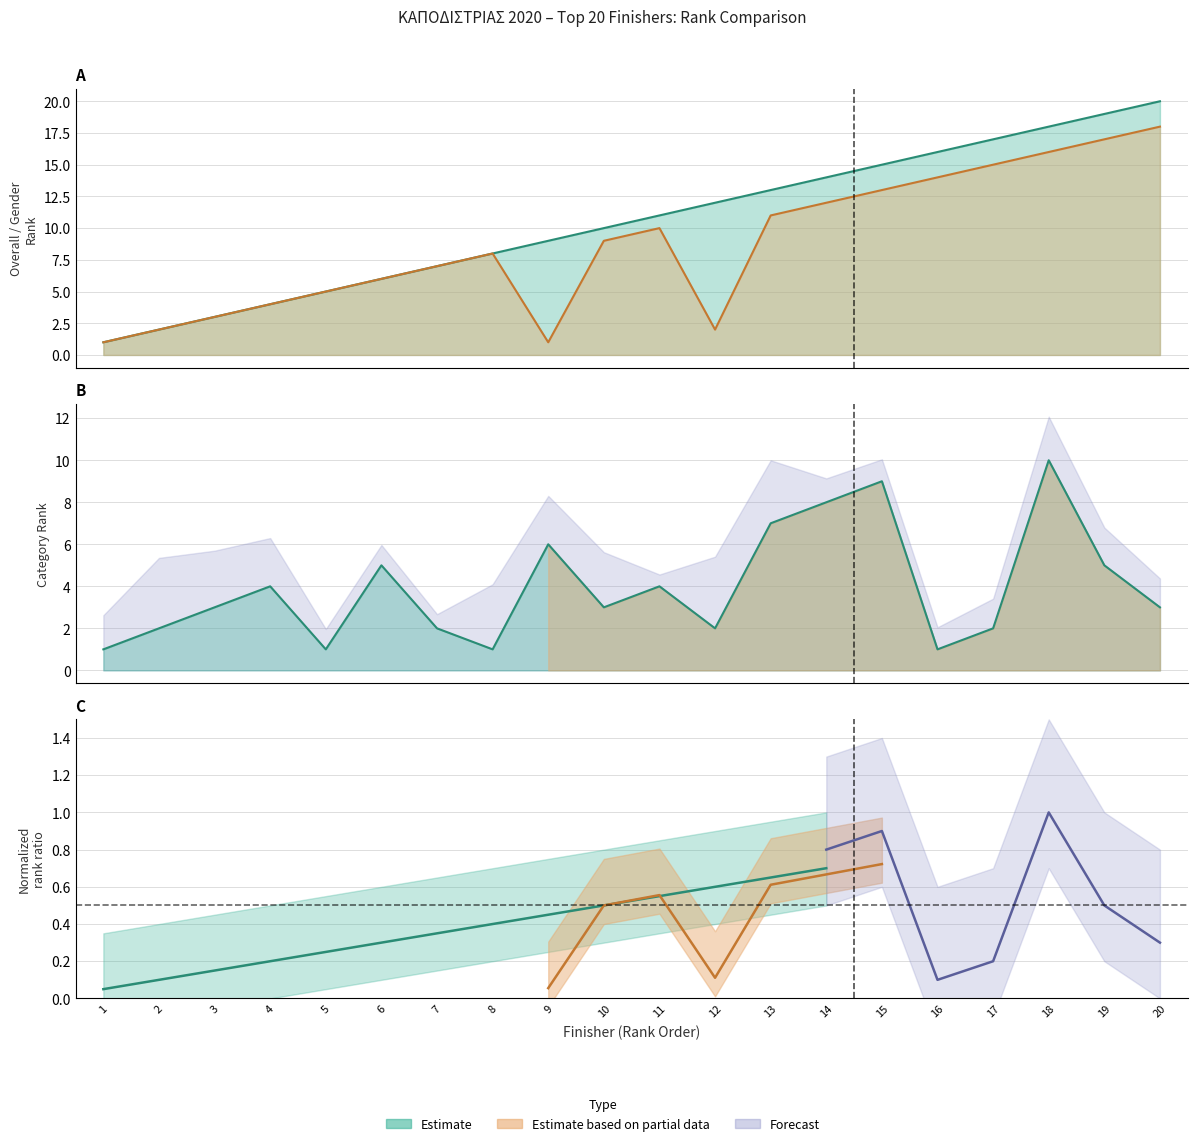

What is the greatest value displayed?

20